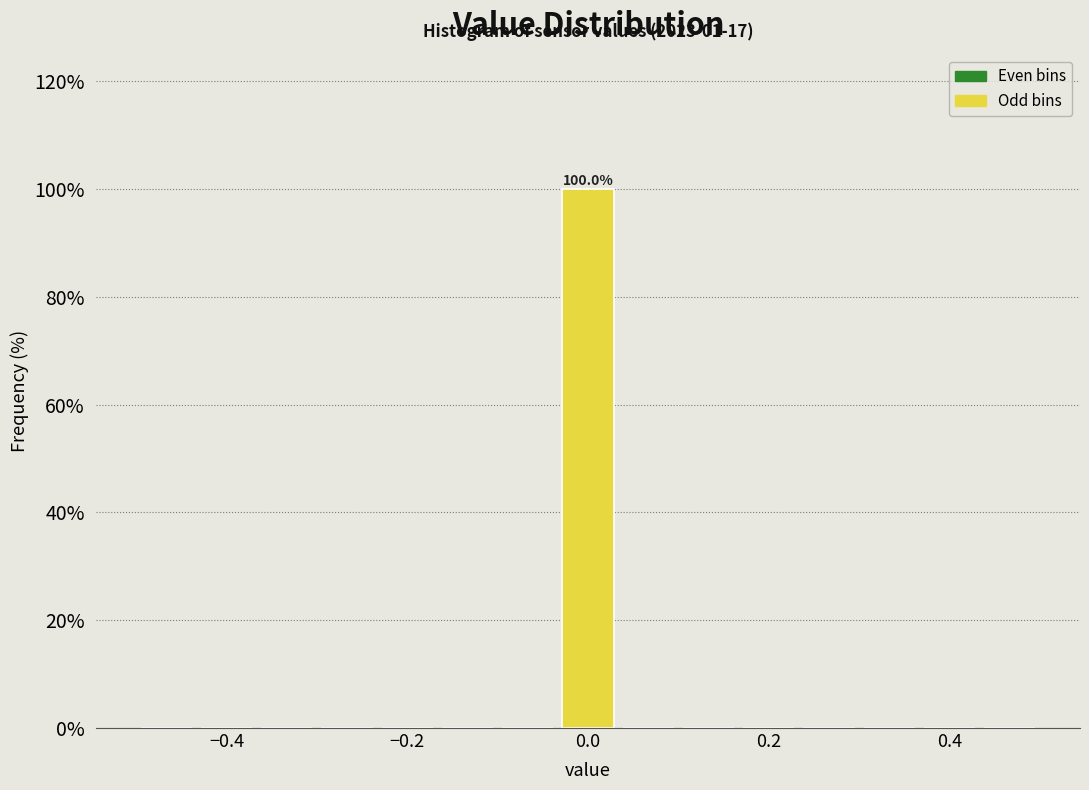

Around what value on the x-axis is the tallest bar? Give the approximate position of its centre, as read against the axis.

0.00